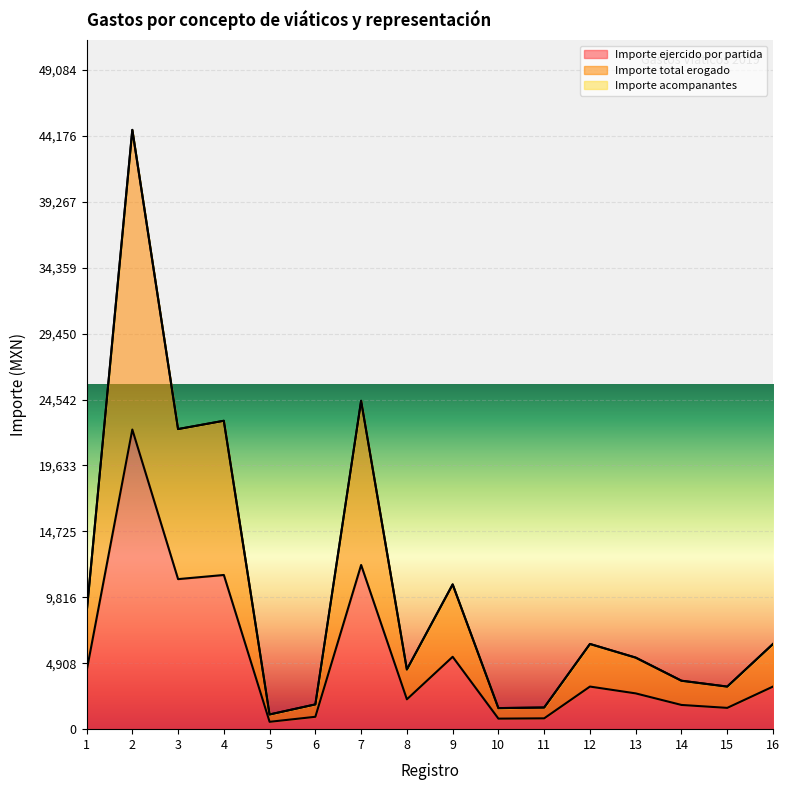

True or false: Importe ejercido por partida and Importe total erogado intersect in this chart.

False